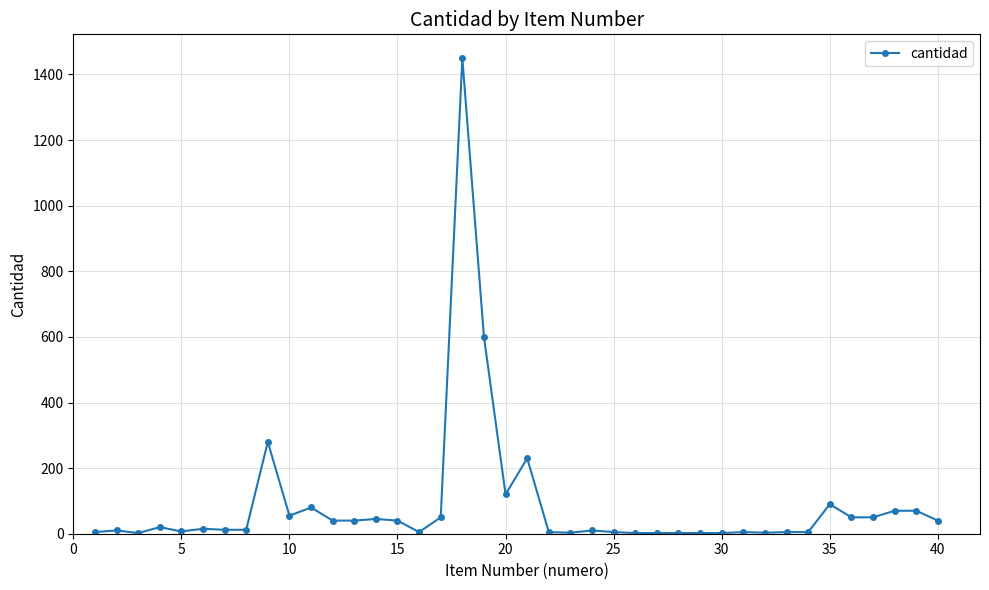

What is the maximum value shown in the chart?

1450